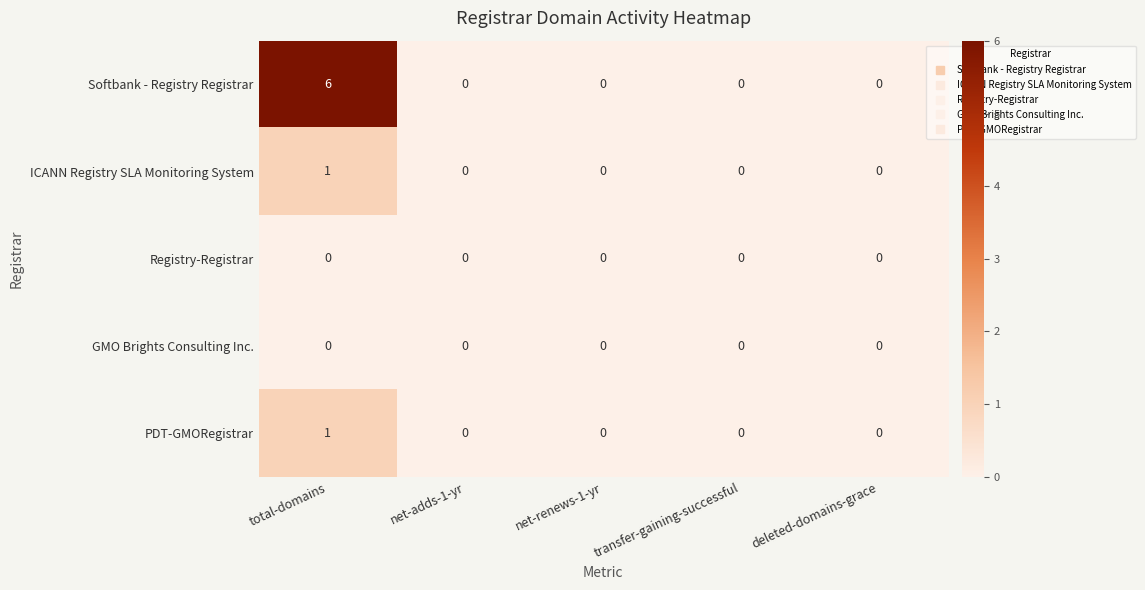

Which series has the widest spread of values?

Softbank - Registry Registrar